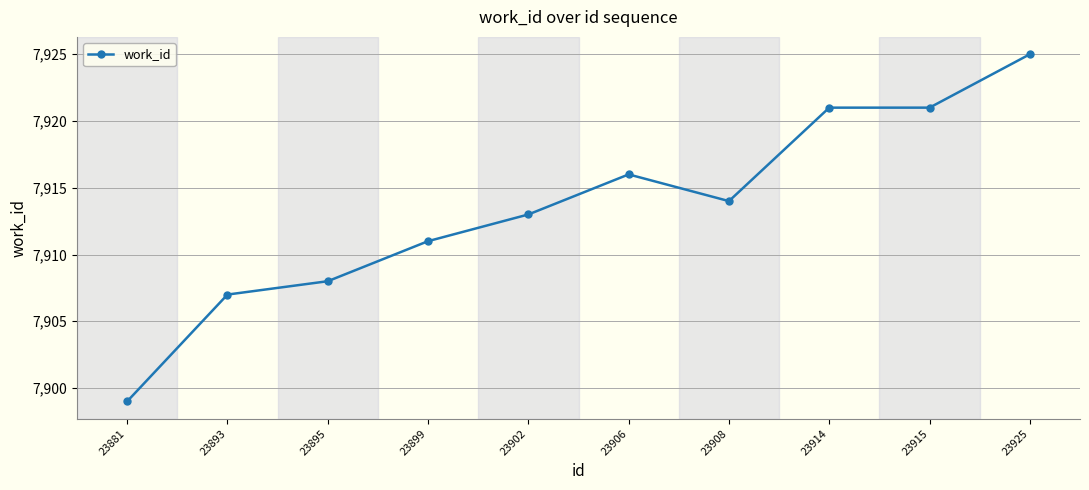

True or false: the data shows 7914 at 23908.

True